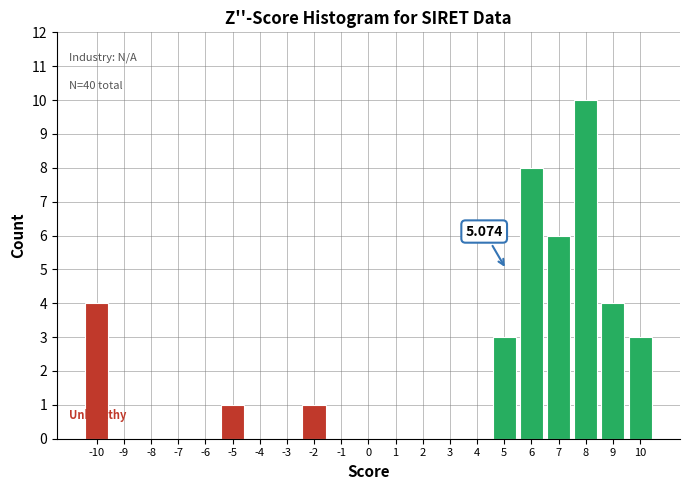

Which range on the x-axis has the tallest bar?

7.5 to 8.5